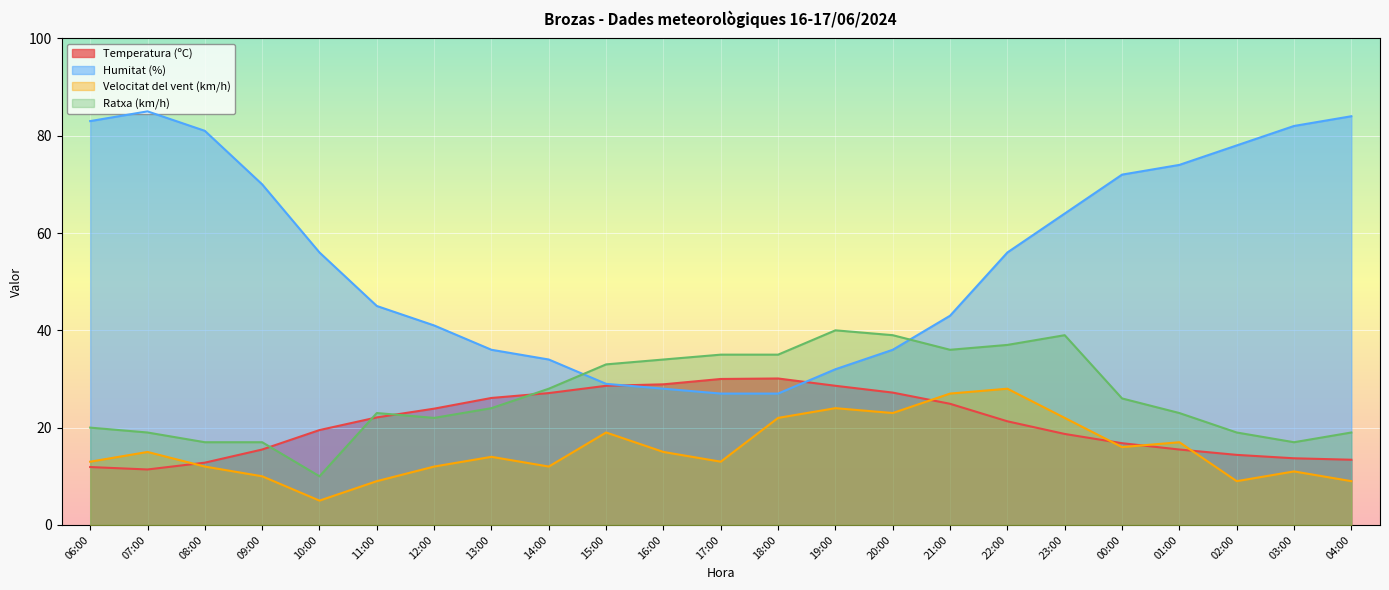

True or false: Temperatura (ºC) and Ratxa (km/h) cross at least once.

True